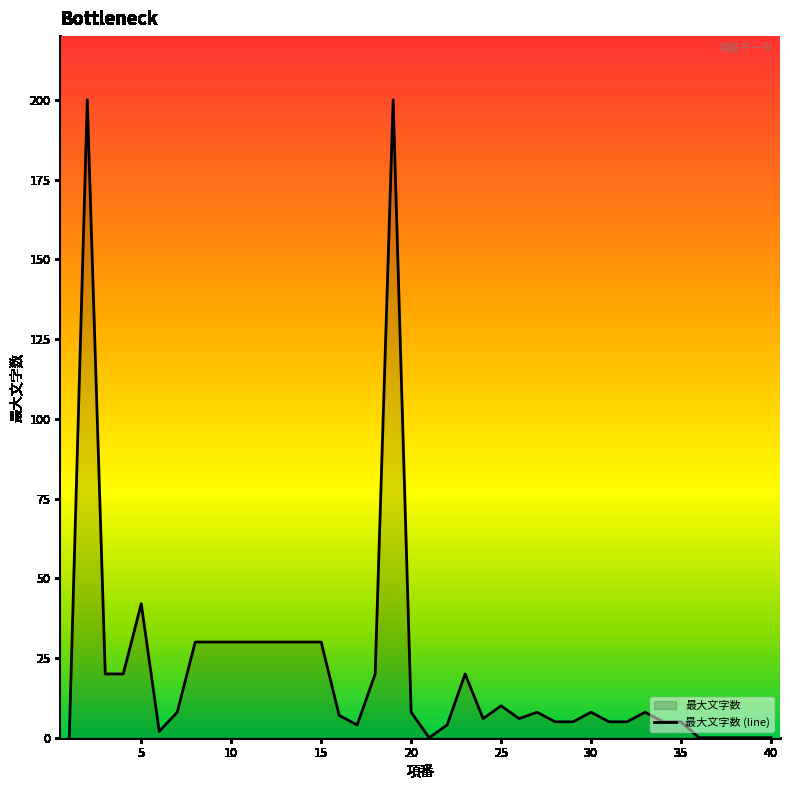

True or false: the data shows 0 at 38.

True